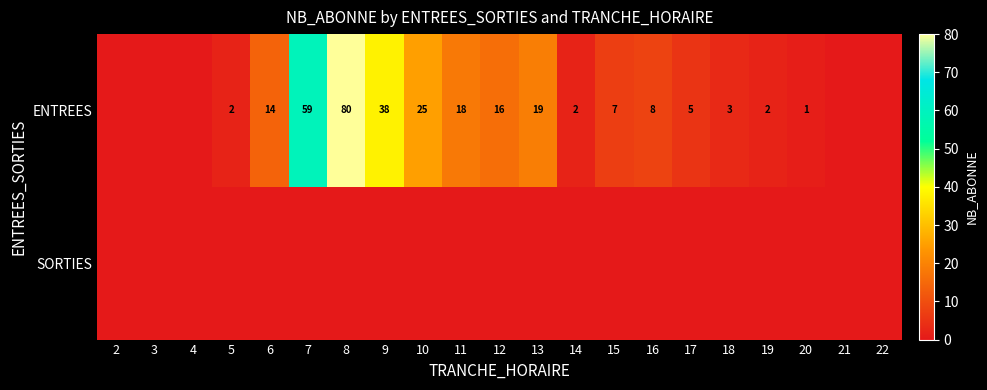

At how many categories does at least one series exceed 49?

2